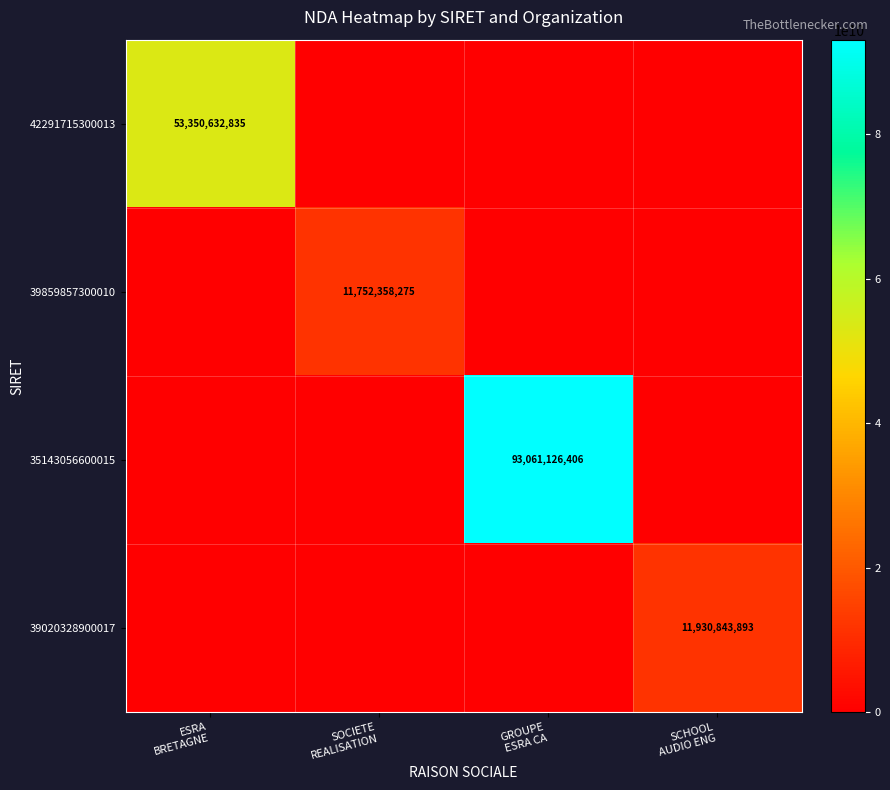

Which series has the largest total across all categories?

35143056600015